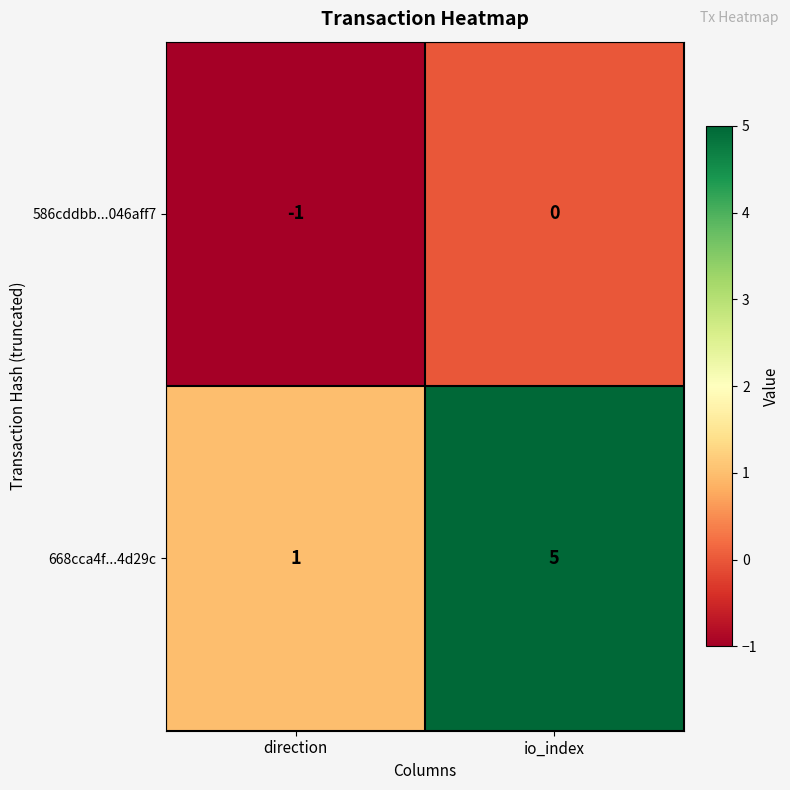

What is the maximum value shown in the chart?

5